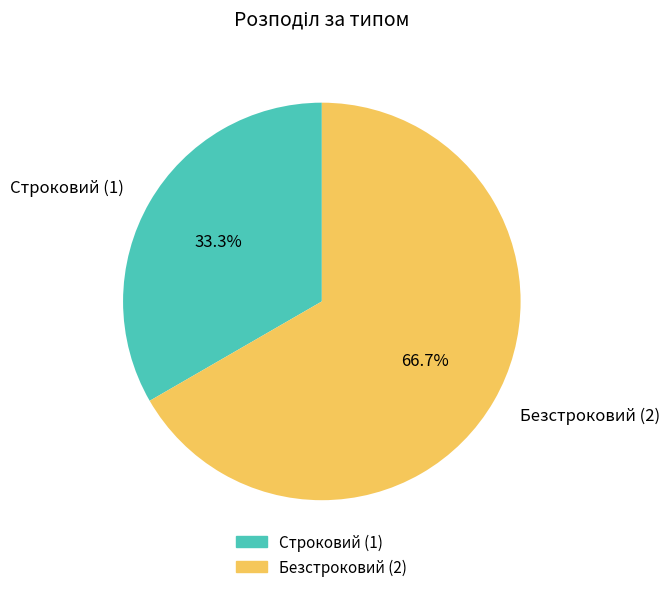

To the nearest percent, what percentage of the pie is Строковий?

33%